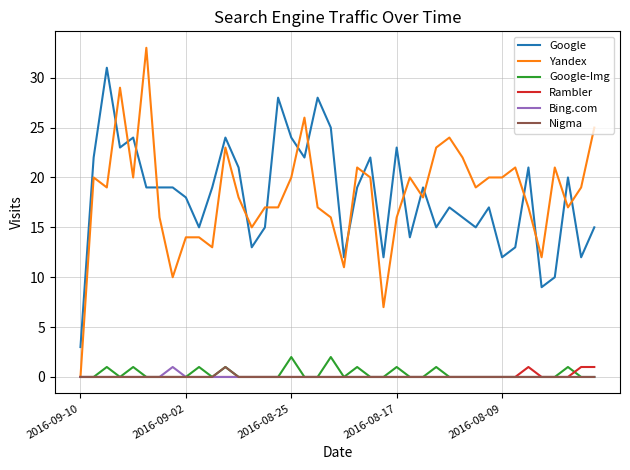

What is the maximum value for Yandex?

33